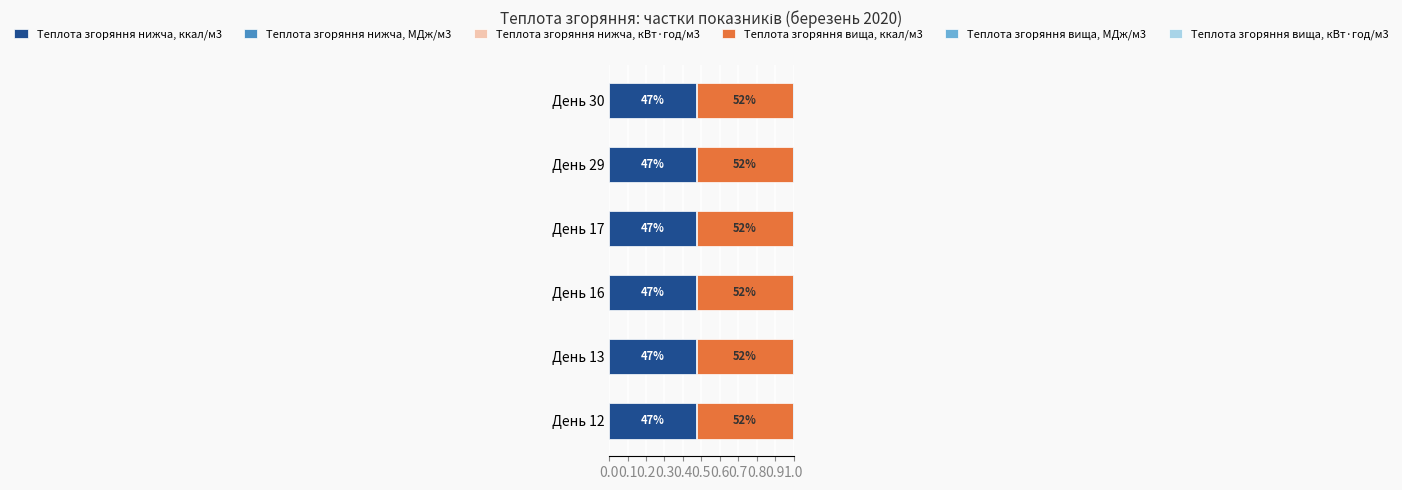

Reading left to right, transcribe all the data shown in this chart.

Теплота згоряння нижча, ккал/м3: 0.5	0.5	0.5	0.5	0.5	0.5
Теплота згоряння нижча, МДж/м3: 0.6	0.6	0.6	0.6	0.6	0.6
Теплота згоряння нижча, кВт·год/м3: 0.6	0.6	0.6	0.6	0.6	0.6
Теплота згоряння вища, ккал/м3: 0.5	0.5	0.5	0.5	0.5	0.5
Теплота згоряння вища, МДж/м3: 0.6	0.6	0.6	0.6	0.6	0.6
Теплота згоряння вища, кВт·год/м3: 0.6	0.6	0.6	0.6	0.6	0.6